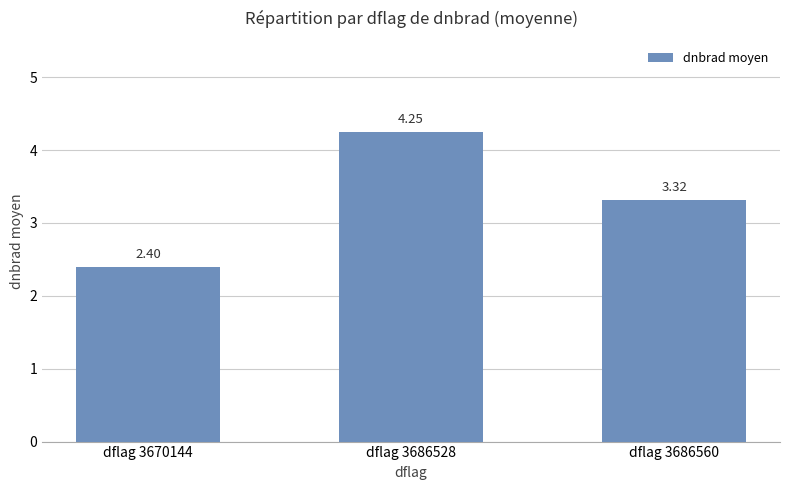

List the labels in order of value, smallest first.

dflag 3670144, dflag 3686560, dflag 3686528